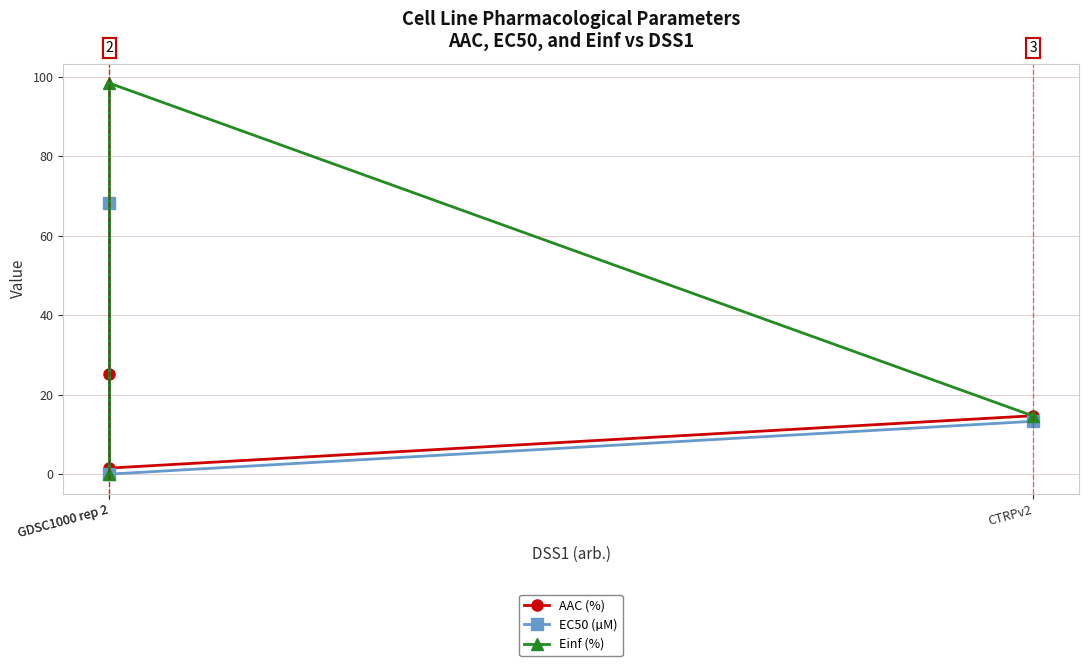

Which series changed the most between GDSC1000 rep 2 and CTRPv2?

EC50 (µM)